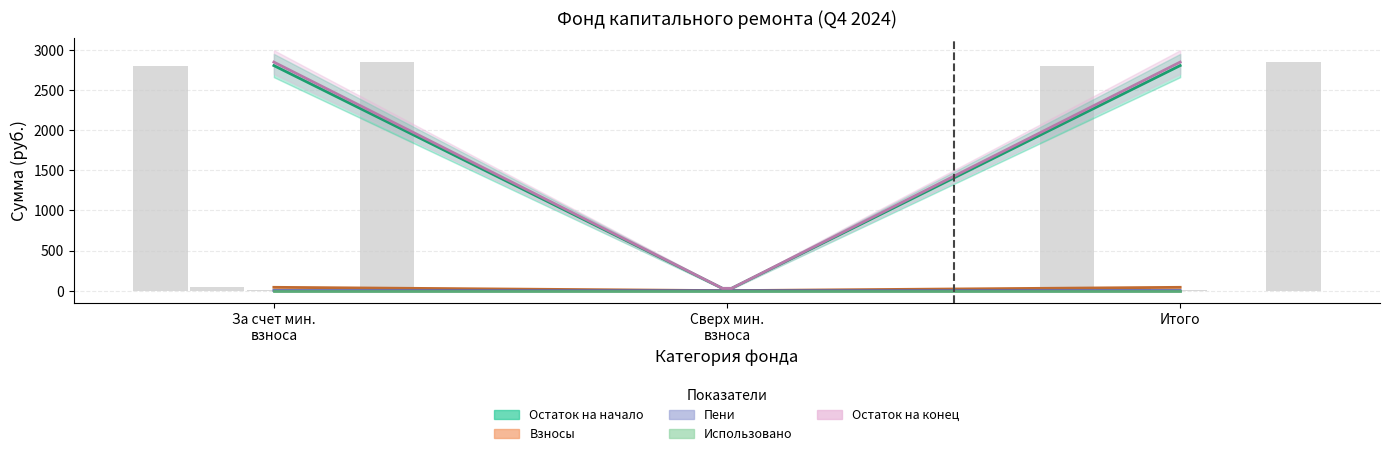

Does the chart contain any negative values?

No